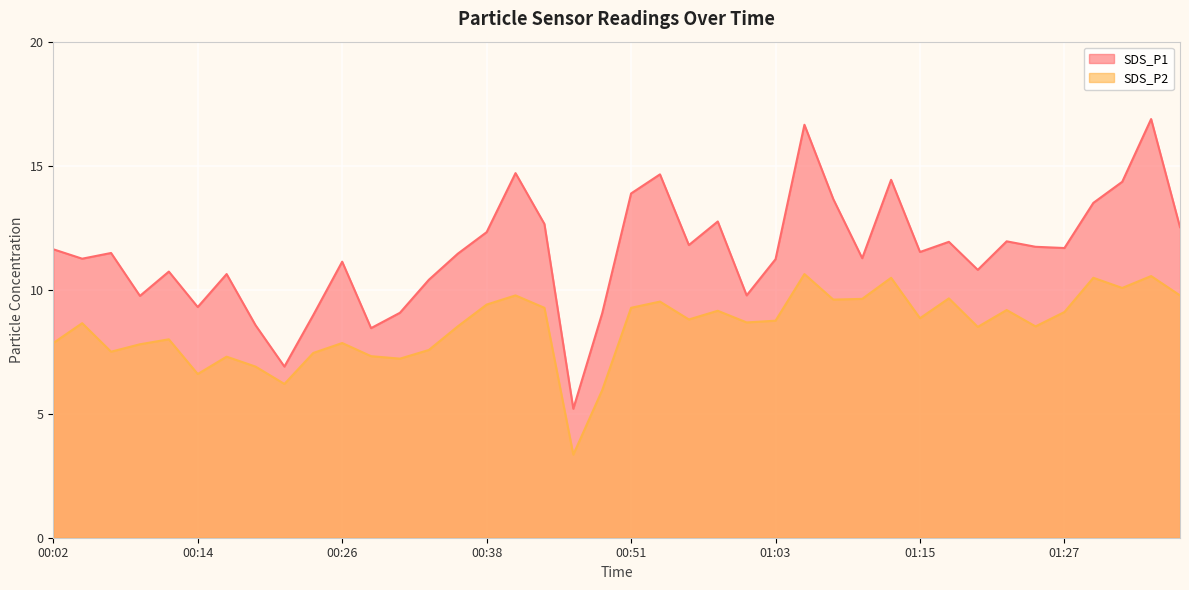

Reading left to right, transcribe all the data shown in this chart.

SDS_P1: 00:02=11.6	00:04=11.2	00:07=11.5	00:09=9.8	00:12=10.7	00:14=9.3	00:16=10.6	00:19=8.6	00:21=6.9	00:24=9.0	00:26=11.1	00:29=8.4	00:31=9.1	00:34=10.4	00:36=11.4	00:38=12.3	00:41=14.7	00:43=12.7	00:46=5.2	00:48=9.1	00:51=13.9	00:53=14.7	00:56=11.8	00:58=12.8	01:00=9.8	01:03=11.2	01:05=16.6	01:08=13.7	01:10=11.3	01:13=14.4	01:15=11.5	01:18=11.9	01:20=10.8	01:23=11.9	01:25=11.7	01:27=11.7	01:30=13.5	01:32=14.3	01:35=16.9	01:37=12.5
SDS_P2: 00:02=7.8	00:04=8.7	00:07=7.5	00:09=7.8	00:12=8.0	00:14=6.6	00:16=7.3	00:19=6.9	00:21=6.2	00:24=7.5	00:26=7.8	00:29=7.3	00:31=7.2	00:34=7.6	00:36=8.5	00:38=9.4	00:41=9.8	00:43=9.3	00:46=3.4	00:48=6.0	00:51=9.3	00:53=9.5	00:56=8.8	00:58=9.2	01:00=8.7	01:03=8.8	01:05=10.6	01:08=9.6	01:10=9.6	01:13=10.5	01:15=8.8	01:18=9.7	01:20=8.5	01:23=9.2	01:25=8.5	01:27=9.1	01:30=10.5	01:32=10.1	01:35=10.6	01:37=9.8